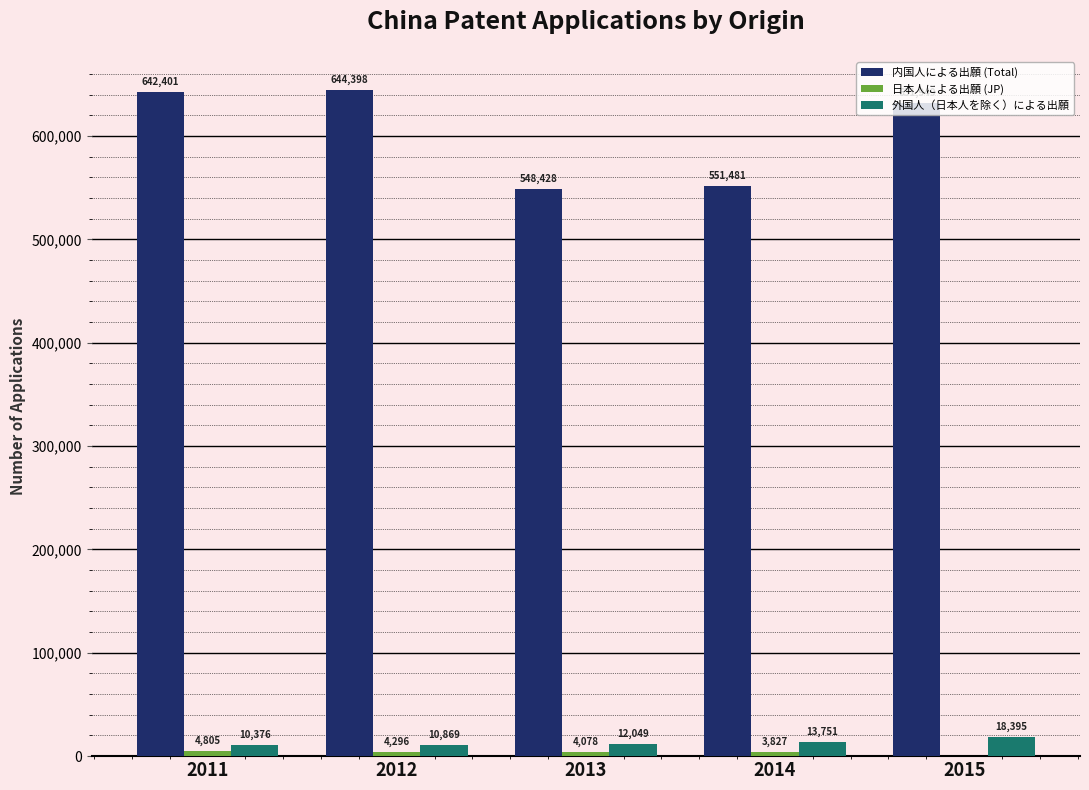

Which category has the highest value in the 内国人による出願 (Total) series?

2012